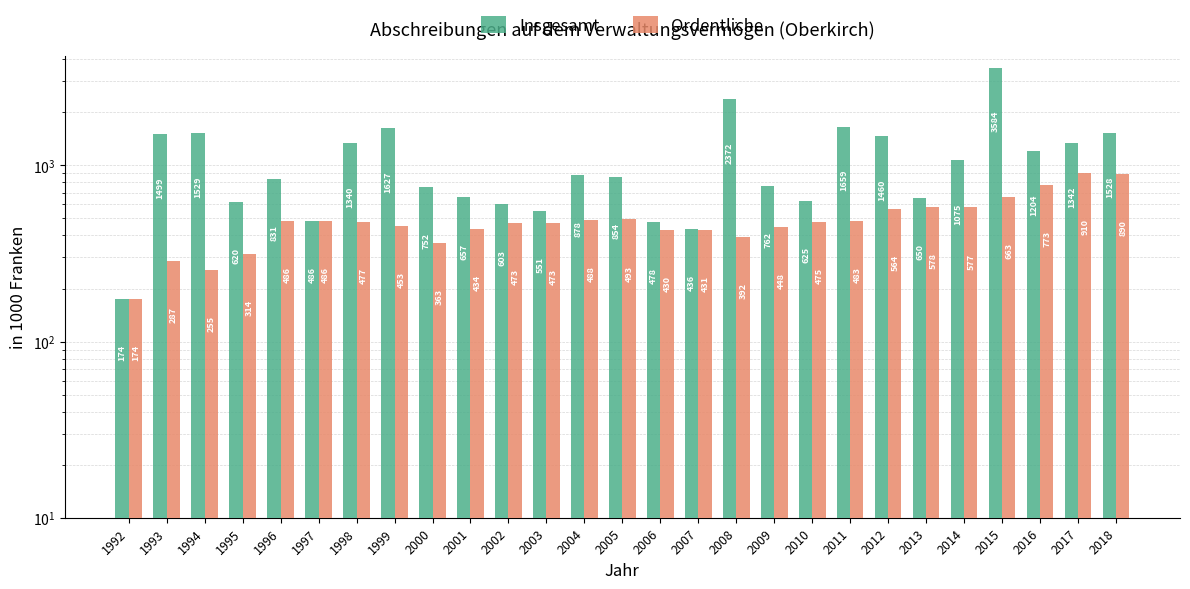

Which series has the largest range (max minus min)?

Insgesamt